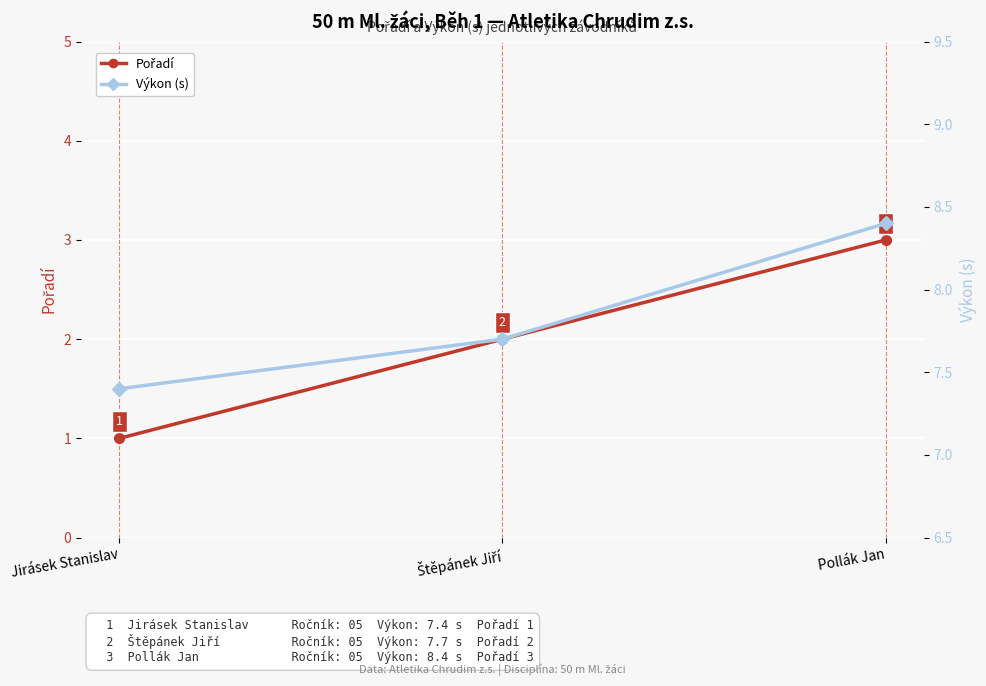

What is the minimum value for Výkon (s)?

7.4